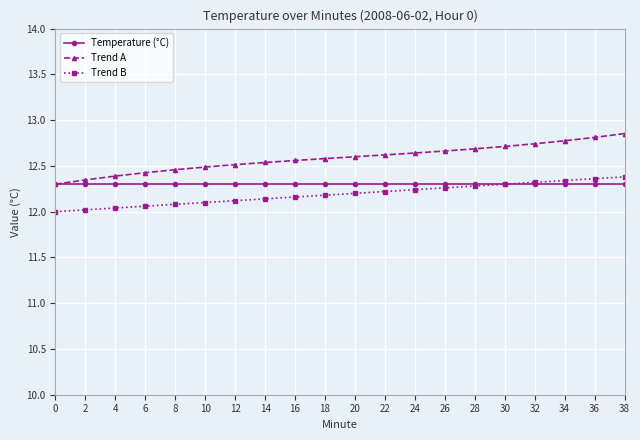

True or false: Trend B and Trend A cross at least once.

False